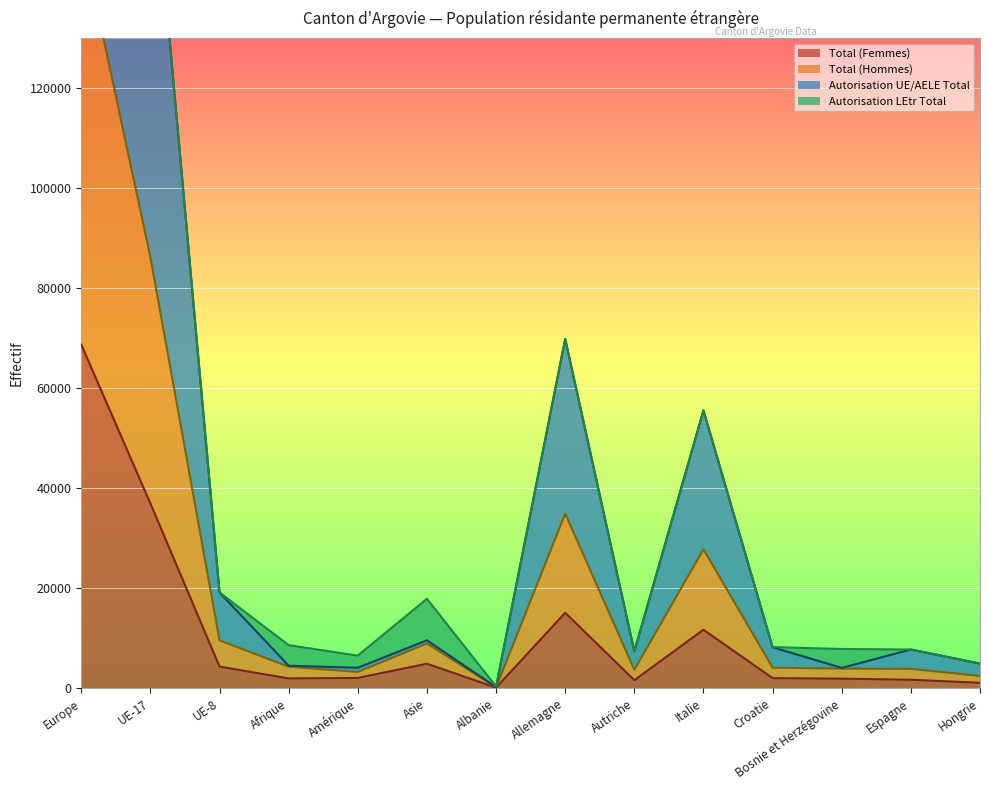

How many data points in Total (Hommes) are less than 4302?

7